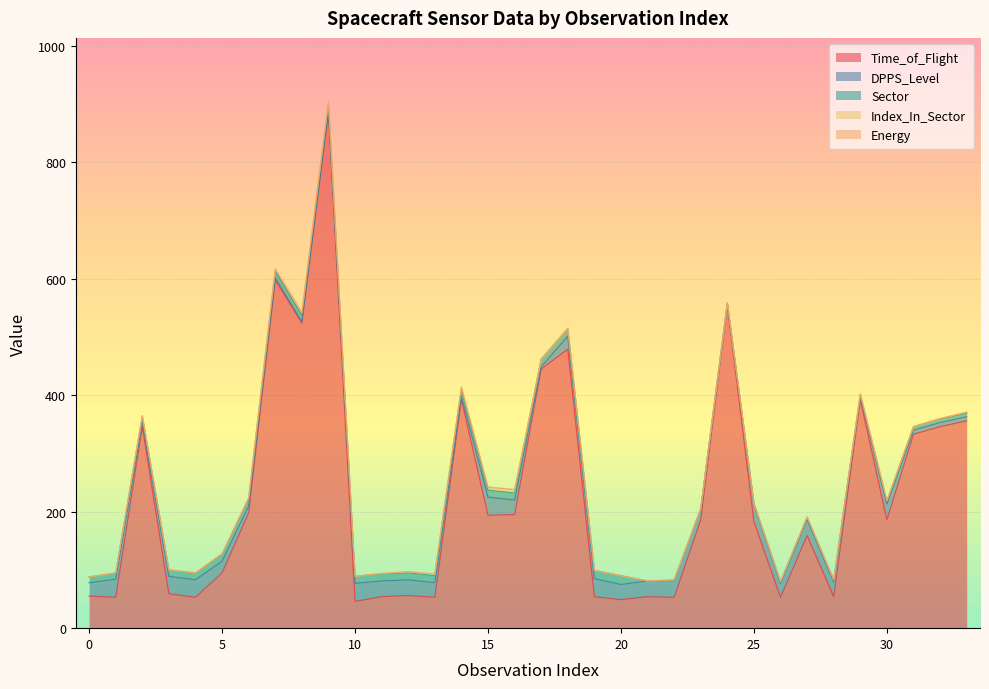

What is the value of the Index_In_Sector point at the 15th from the left?

4